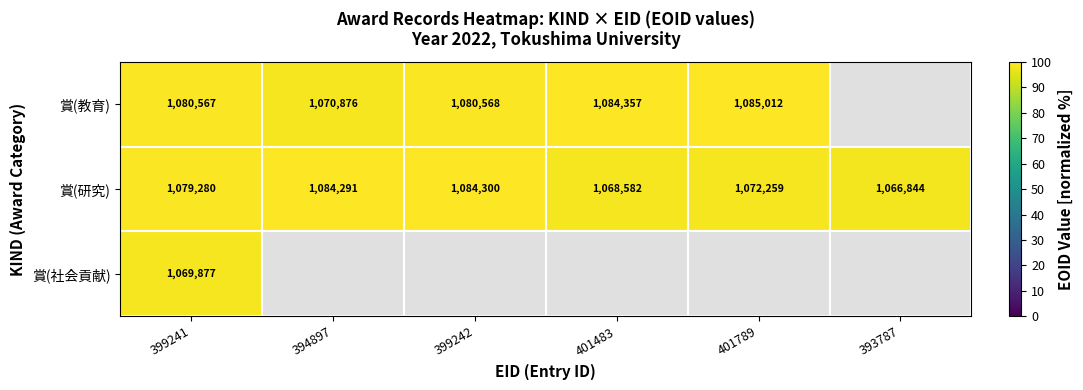

Is the value of 賞(研究) at 399242 greater than the value of 賞(社会貢献) at 399241?

Yes